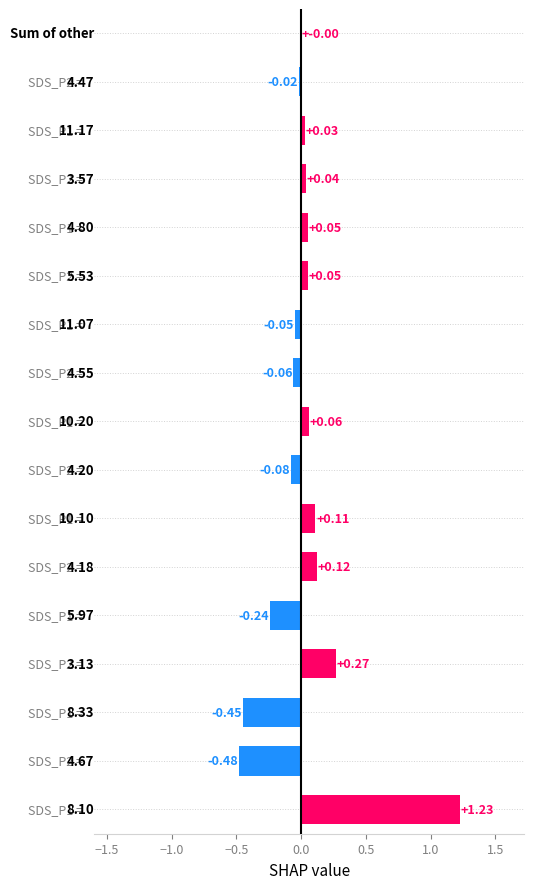

What is the sum of all values?

0.6